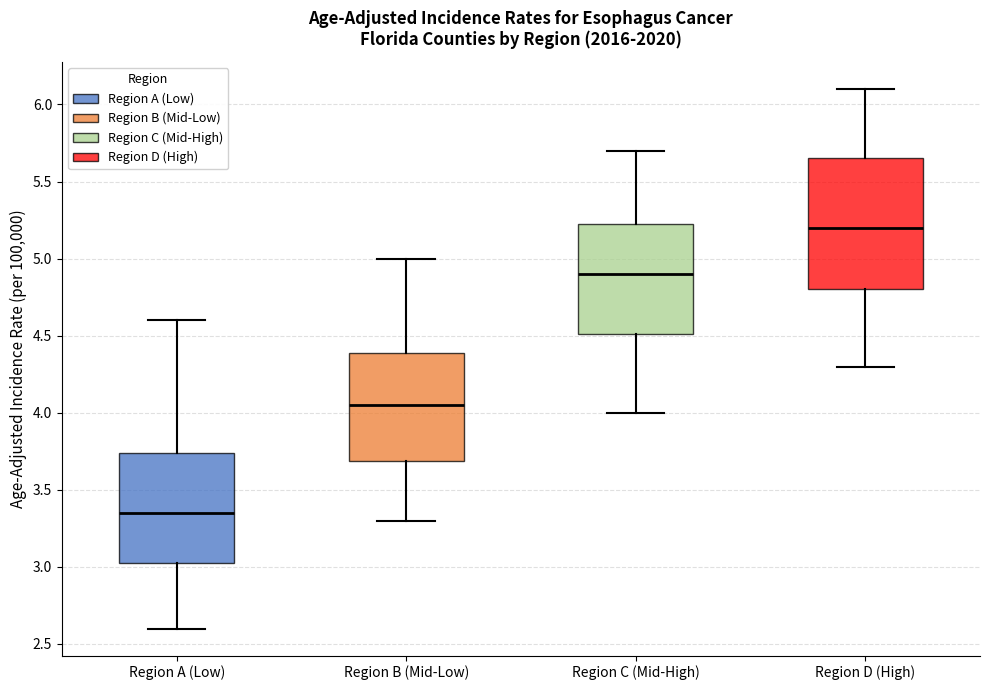

Where does the lower whisker of the box for Region C (Mid-High) end on the y-axis? The values are not printed on the chart, so give them approximately, as read against the axis.

4.00